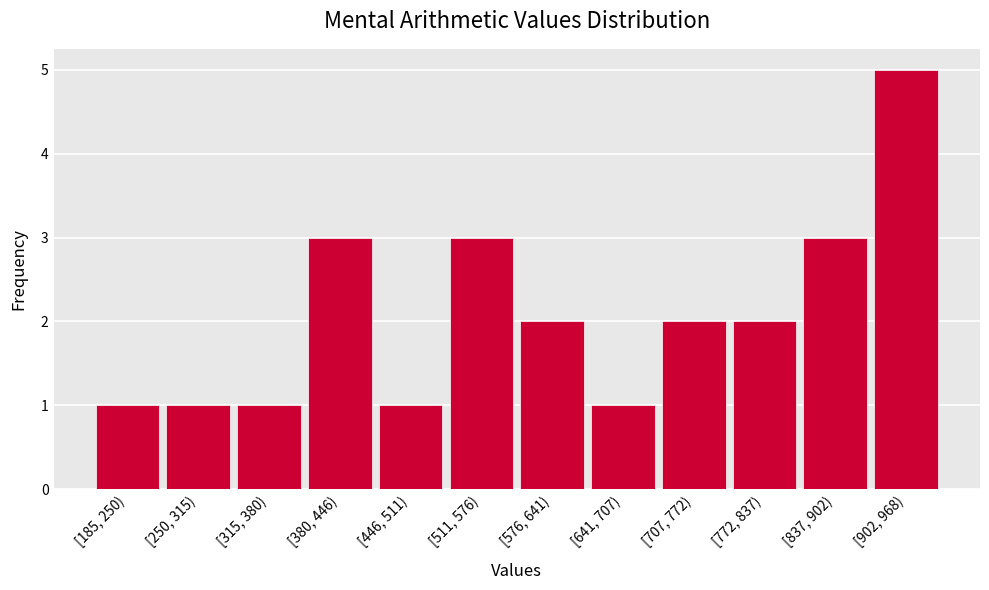

Reading left to right, what are all the values shown in this chart?

1	1	1	3	1	3	2	1	2	2	3	5